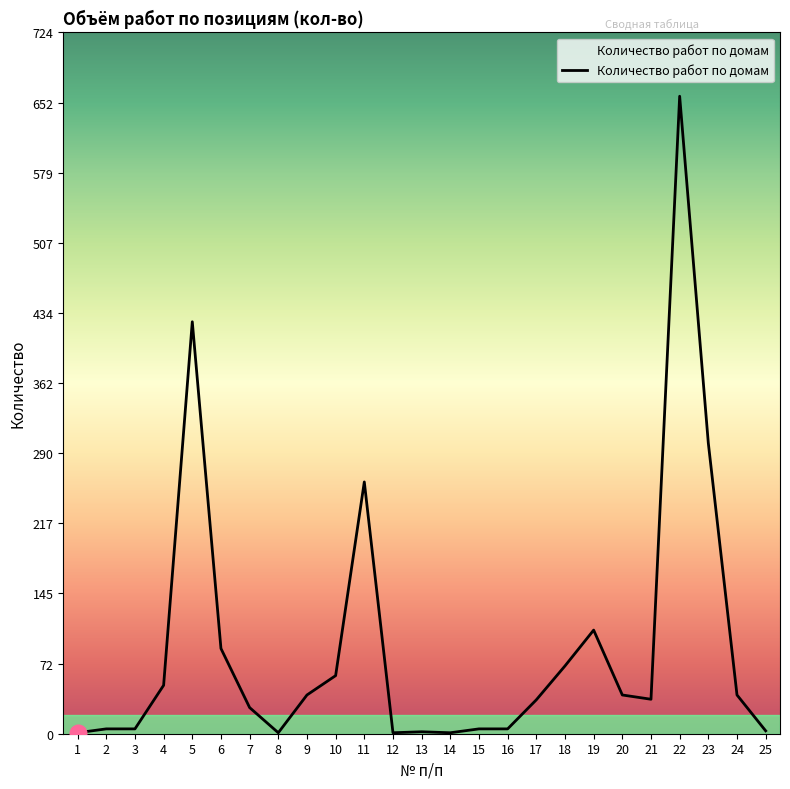

What is the maximum value shown in the chart?

658.3